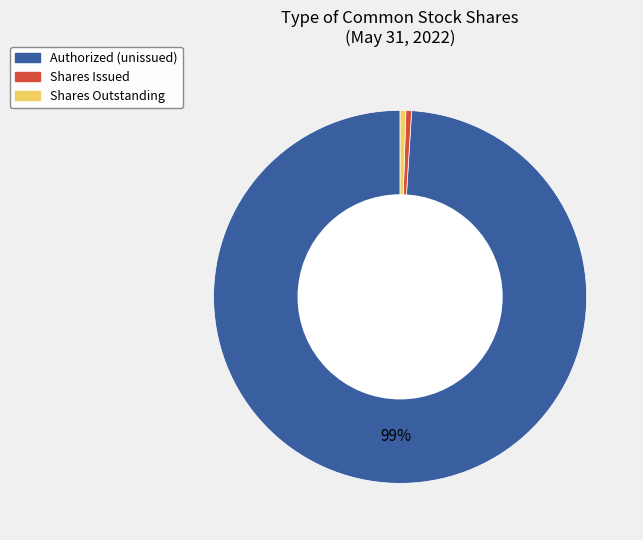

The Shares Issued slice represents 0% of the pie. True or false?

True